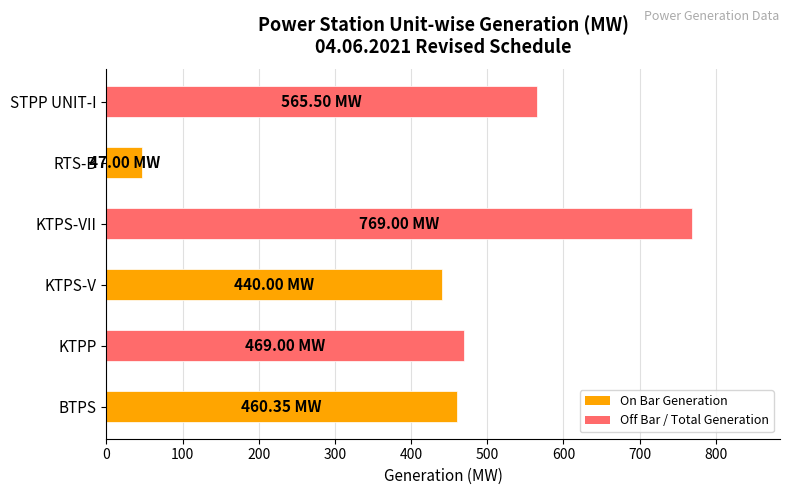

What is the difference between the maximum and minimum values?

722.0